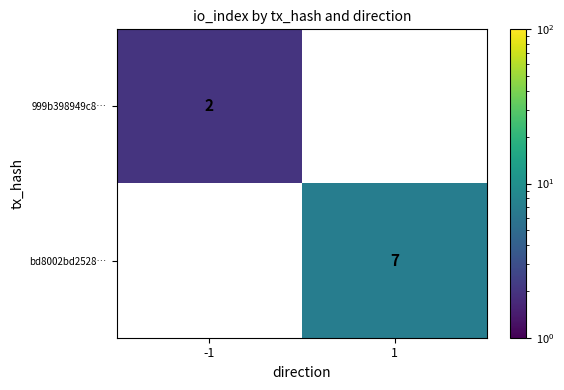

How many data points does each series have?

2